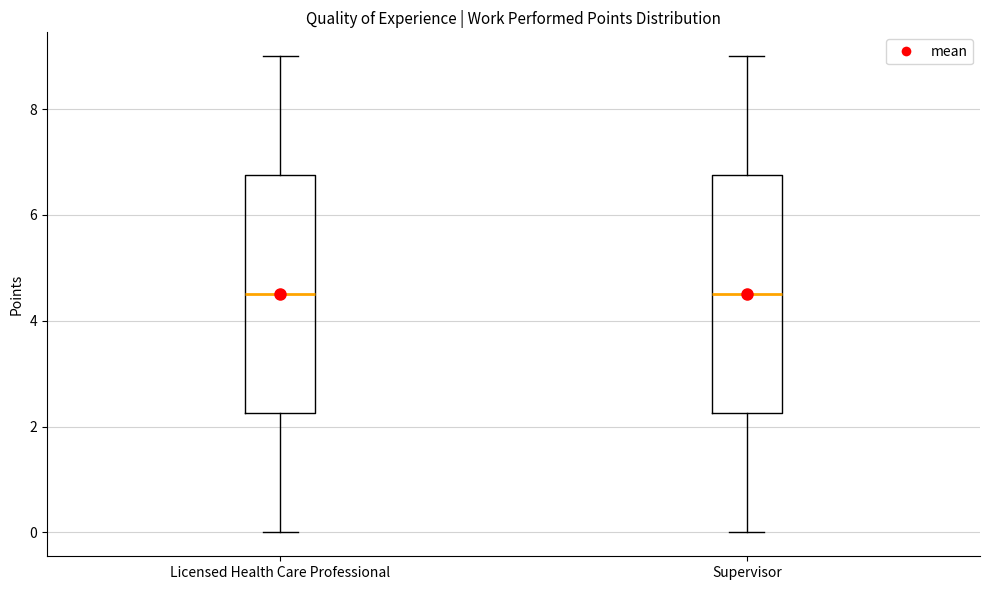

Reading left to right, transcribe this box plot: for each box, give where its median line is, the range the box spans, and where its two whiskers end, as read against the y-axis. The values are not printed on the chart, so give them approximately, as read against the axis.

Licensed Health Care Professional: median 4.6, box 2.2 to 6.8, whiskers 0.0 to 9.0
Supervisor: median 4.6, box 2.2 to 6.8, whiskers 0.0 to 9.0